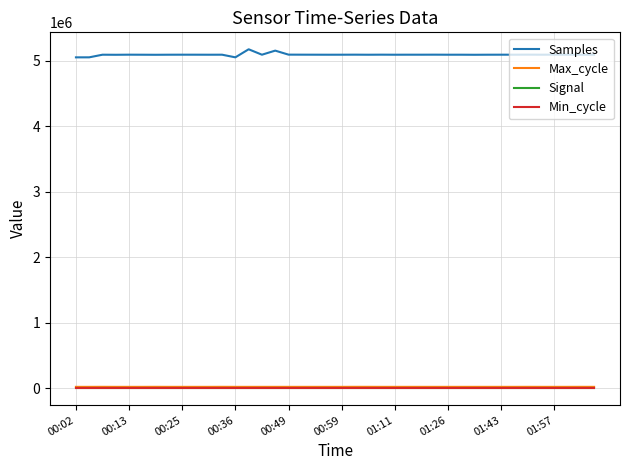

At how many categories does at least one series exceed 1154156?

40